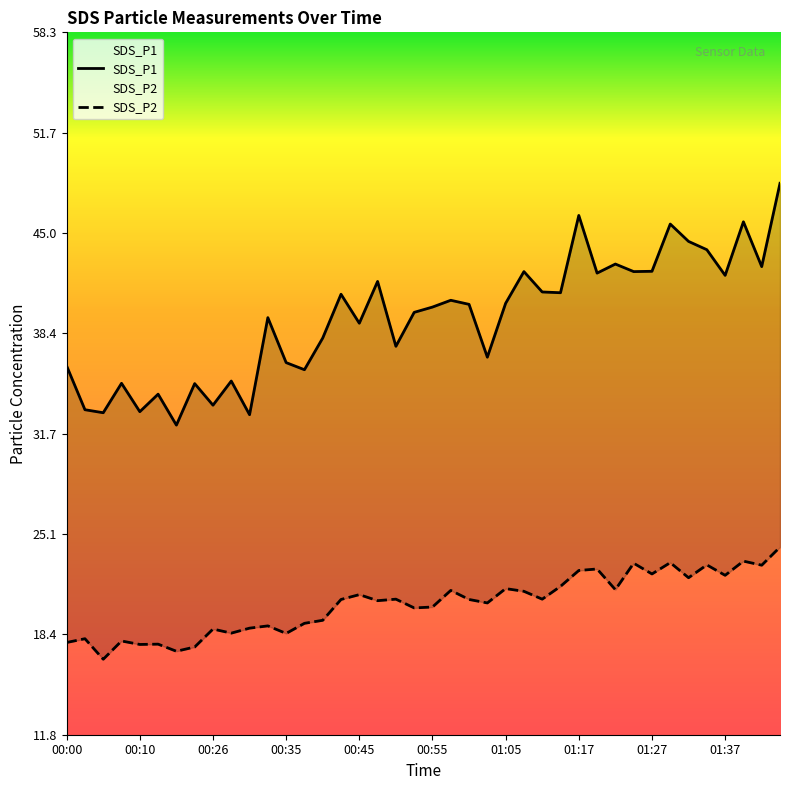

How many distinct data groups are displayed?

2